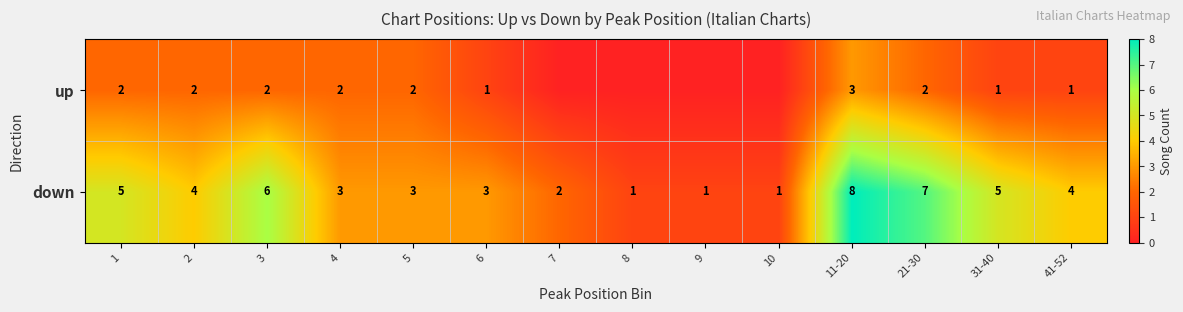

Read the down value at 31-40.

5